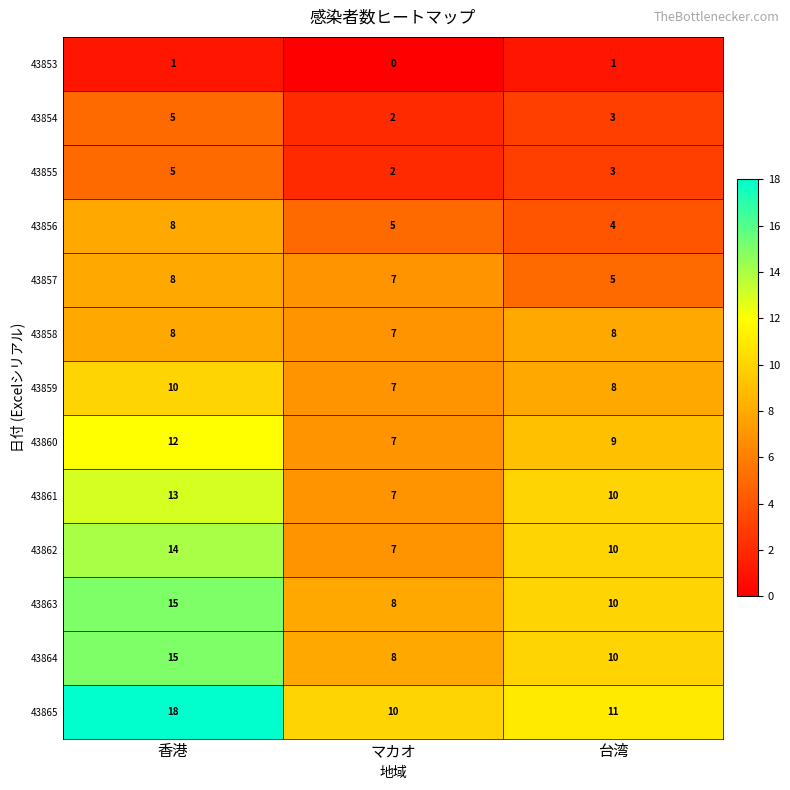

What is the difference between the 43856 values at マカオ and 香港?

3